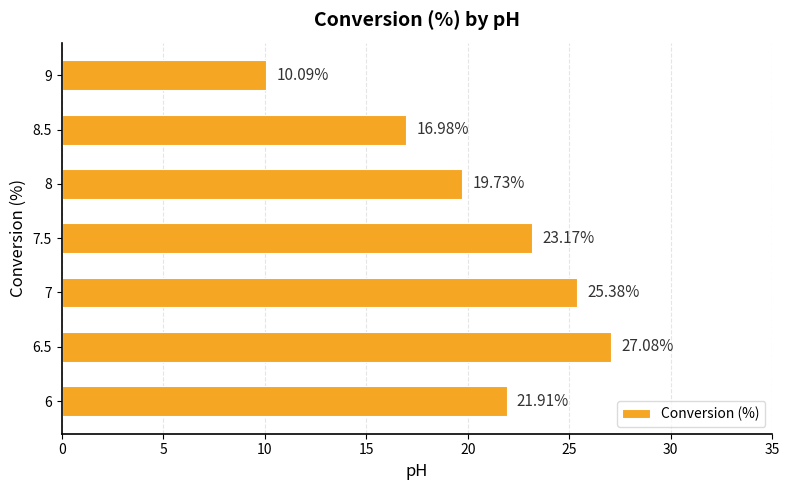

What is the average value?

20.6